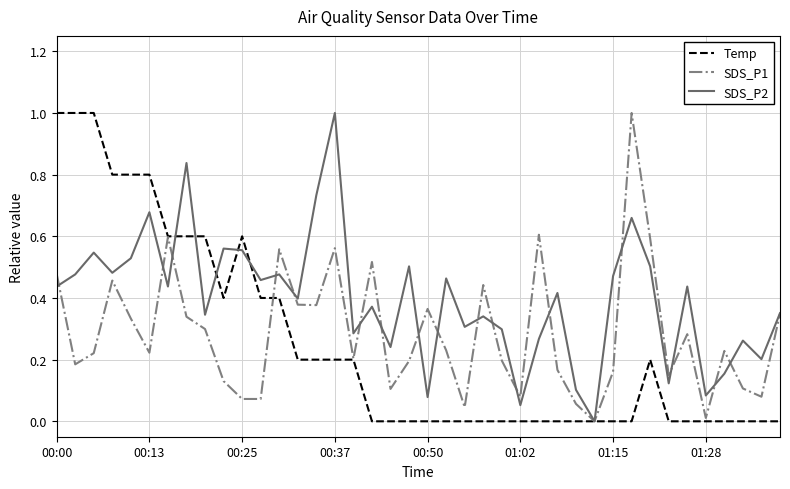

What are all the series names shown in the legend?

Temp, SDS_P1, SDS_P2